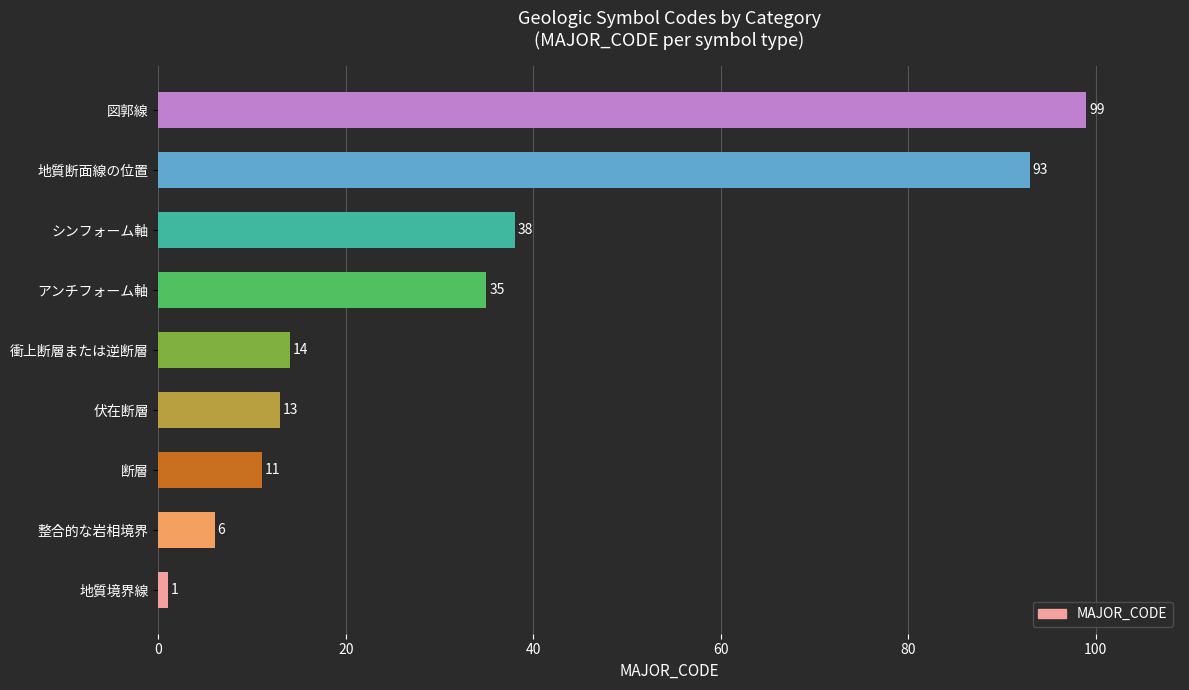

How many data points does each series have?

9